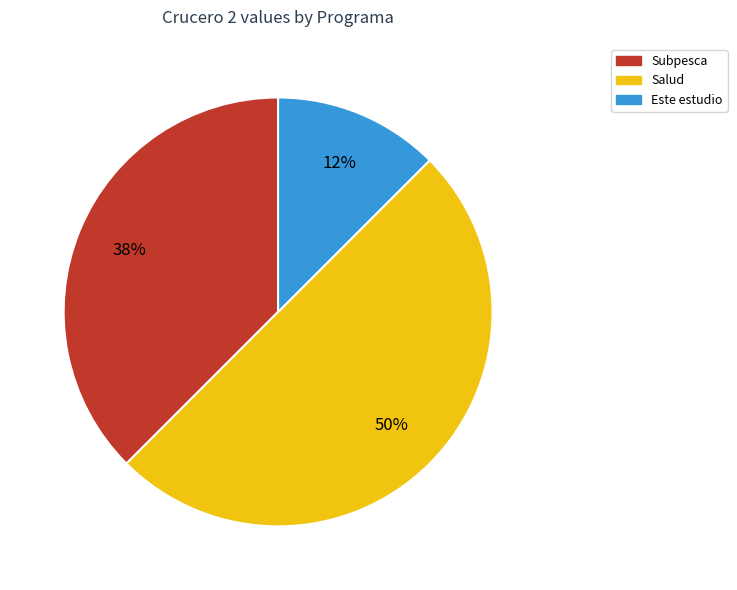

To the nearest percent, what is the average slice percentage?

33%